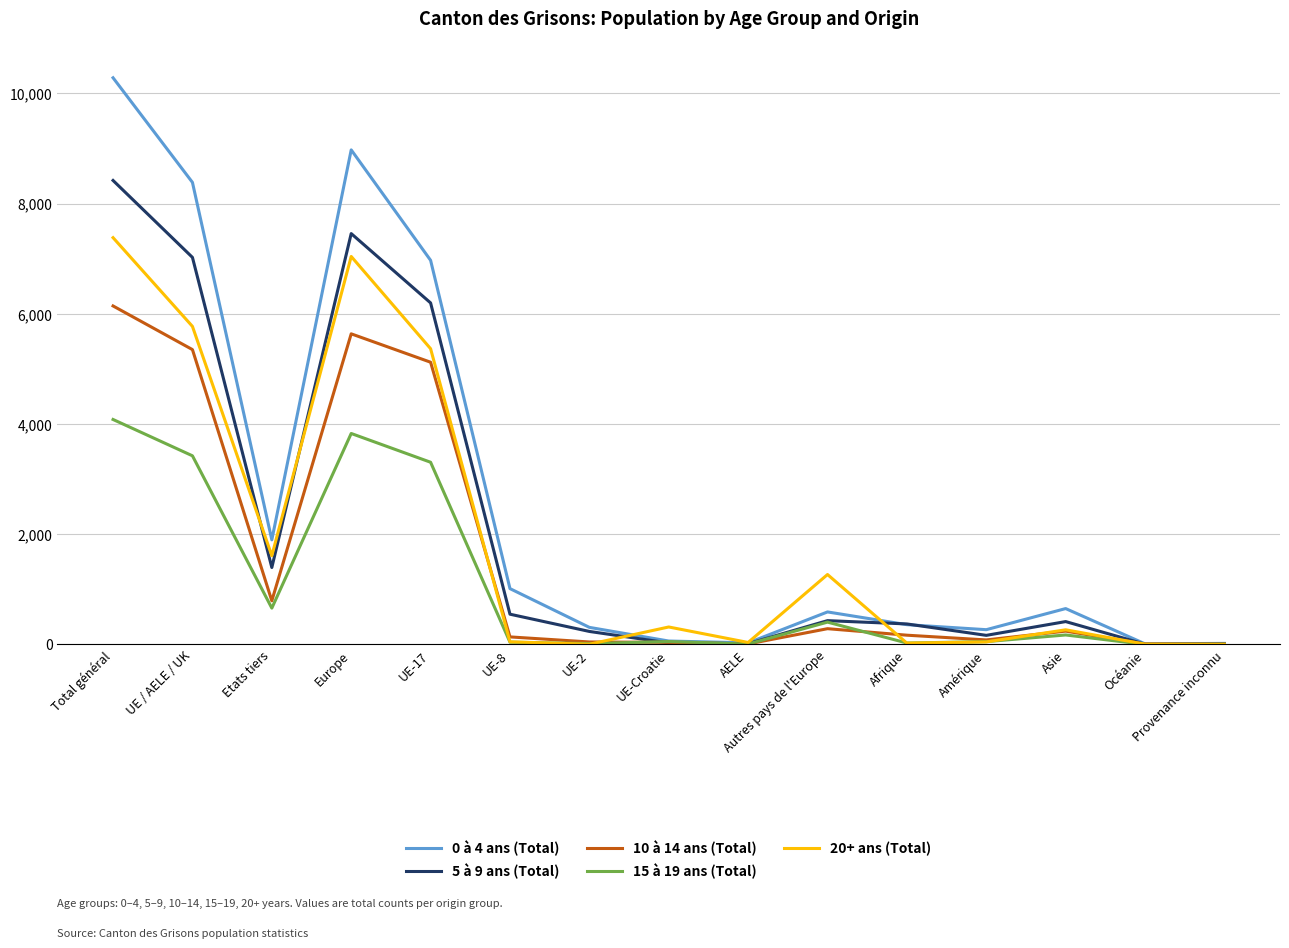

At how many categories does at least one series exceed 5456?

4